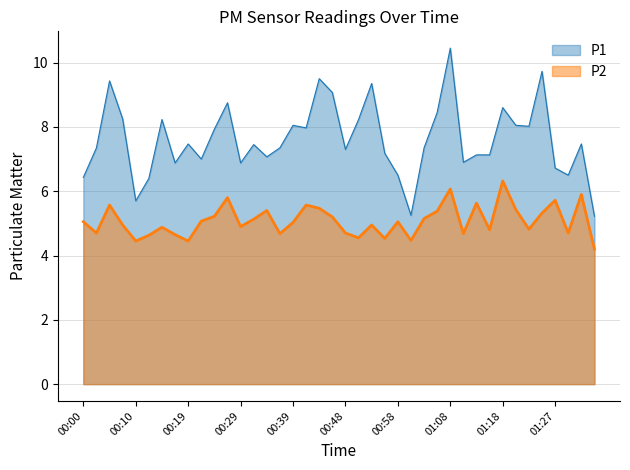

Where is P1 nearest to the value 7?

00:22